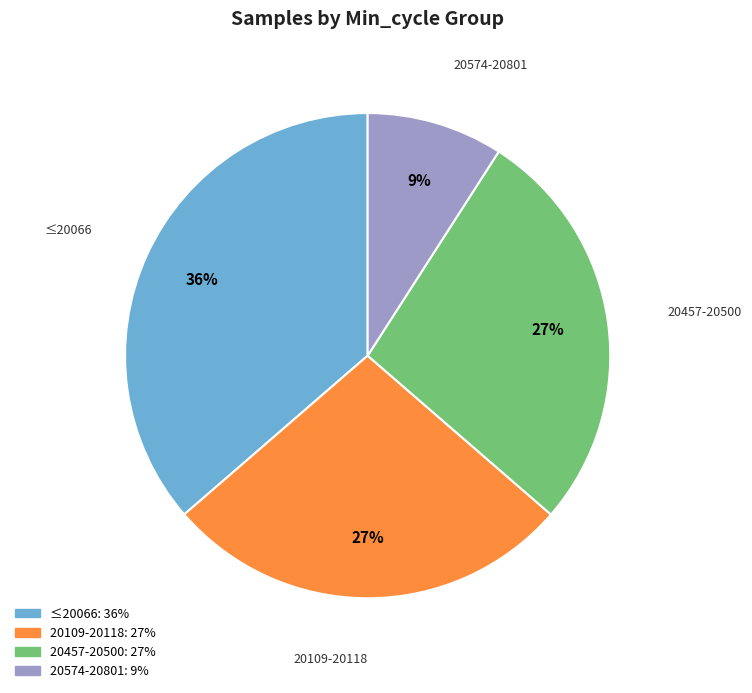

To the nearest percent, what is the average slice percentage?

25%